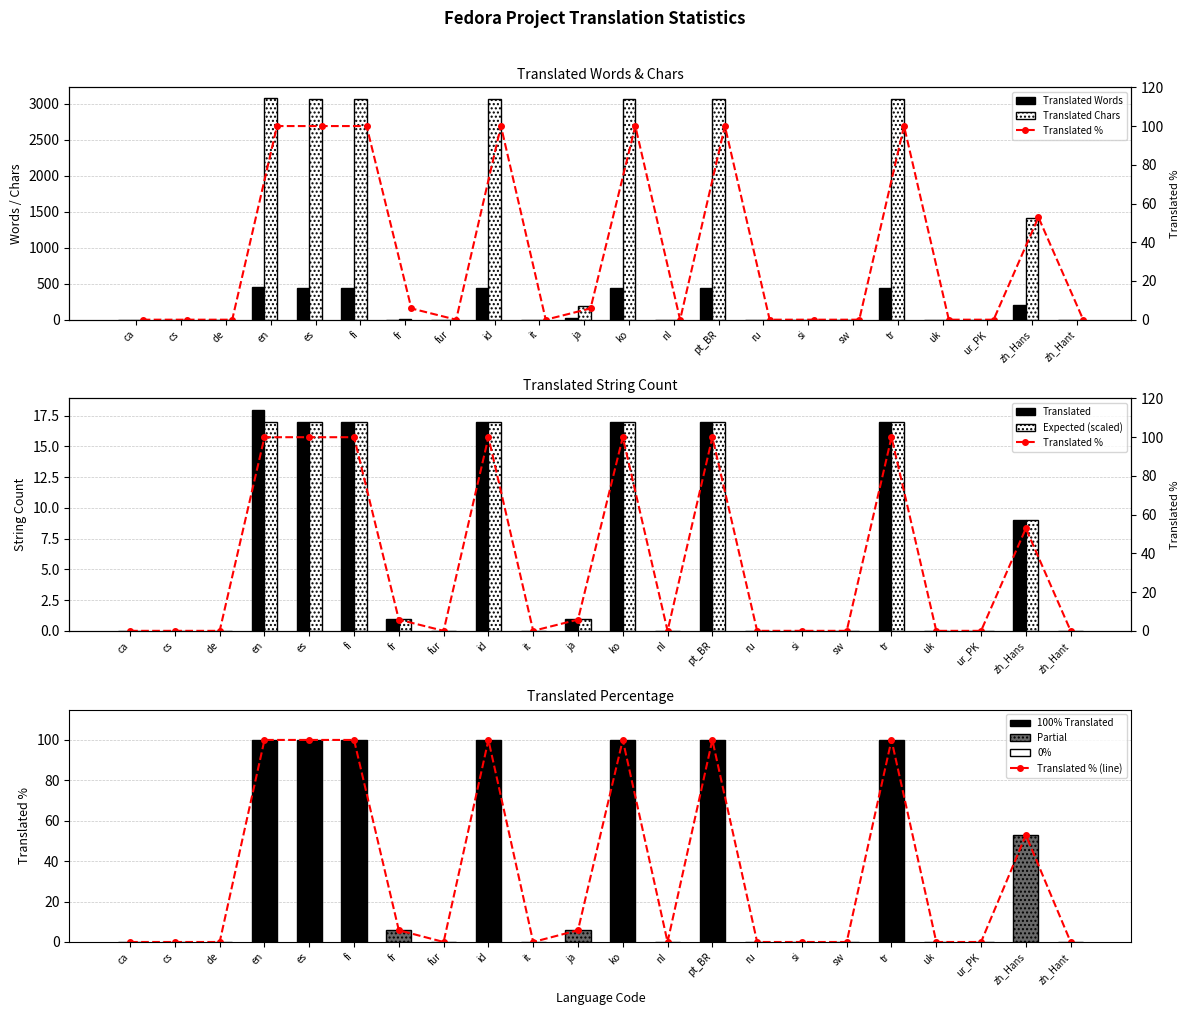

At which label is Translated % closest to 50?

zh_Hans